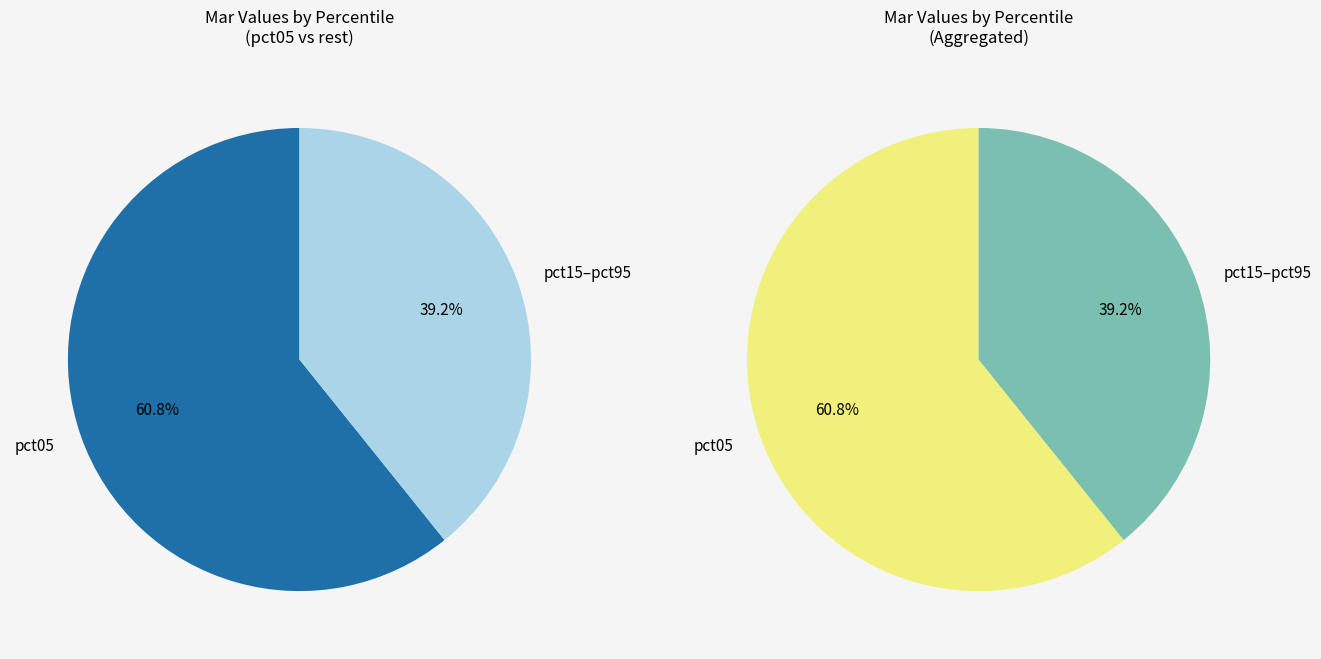

Is pct55 the majority of the pie?

No